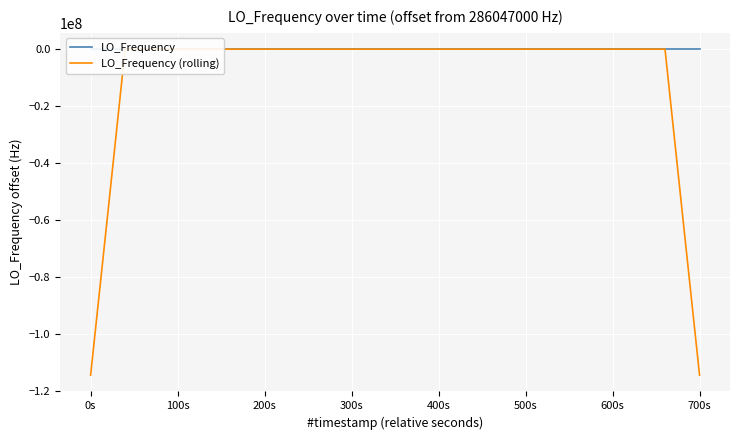

Which series has the largest total across all categories?

LO_Frequency